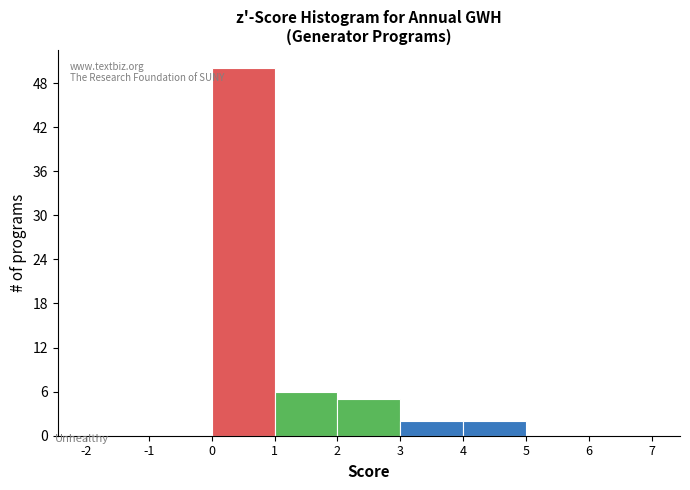

Reading left to right, transcribe this chart: for each bar, give the range it covers on the x-axis and its height. The values are not printed on the chart, so give them approximately, as read against the axis.

-2 to -1: 0
-1 to 0: 0
0 to 1: 50
1 to 2: 6
2 to 3: 5
3 to 4: 2
4 to 5: 2
5 to 6: 0
6 to 7: 0